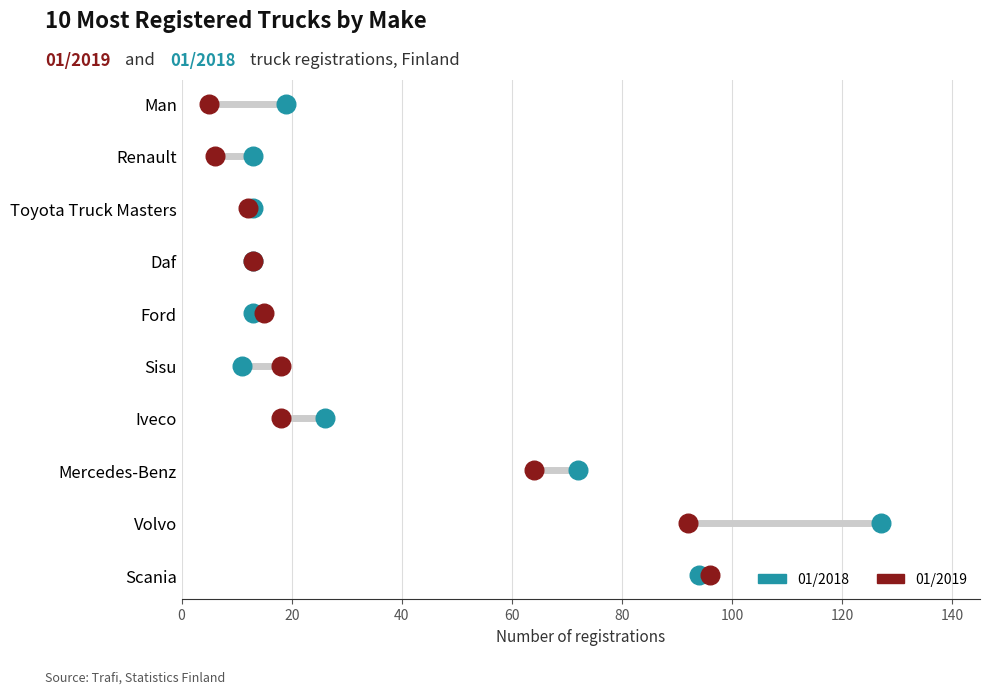

What are all the series names shown in the legend?

01/2018, 01/2019